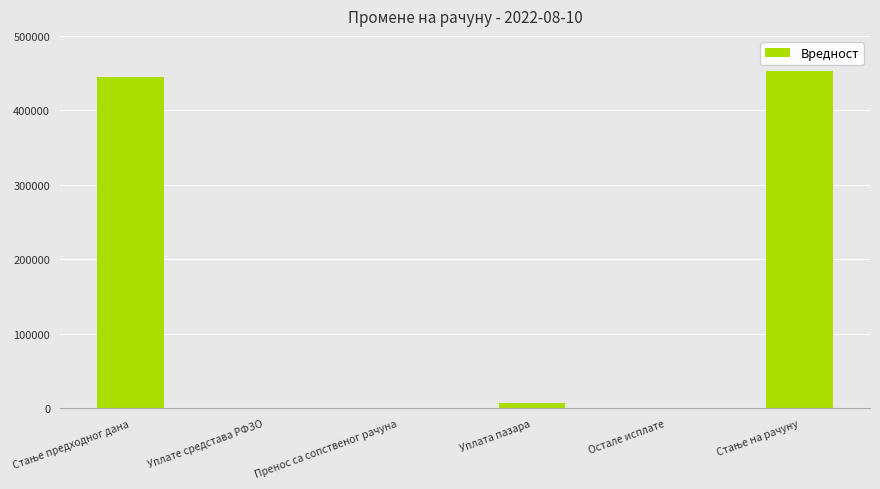

What is the sum of all values?

904956.1